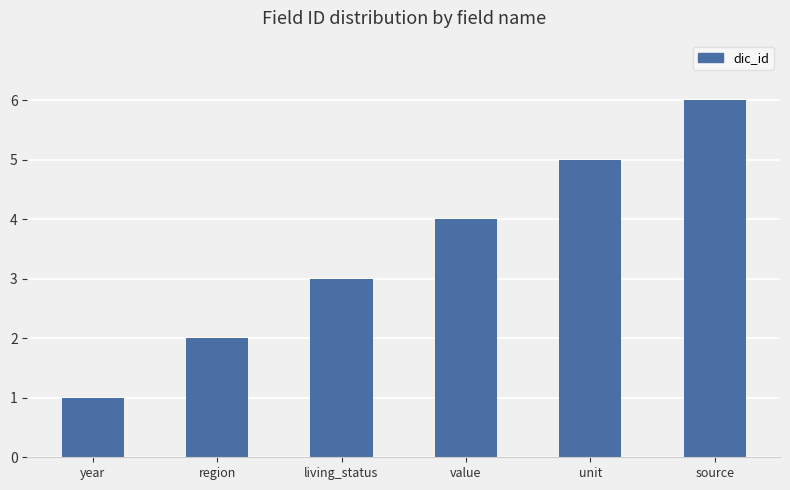

What is the difference between the values at region and unit?

3